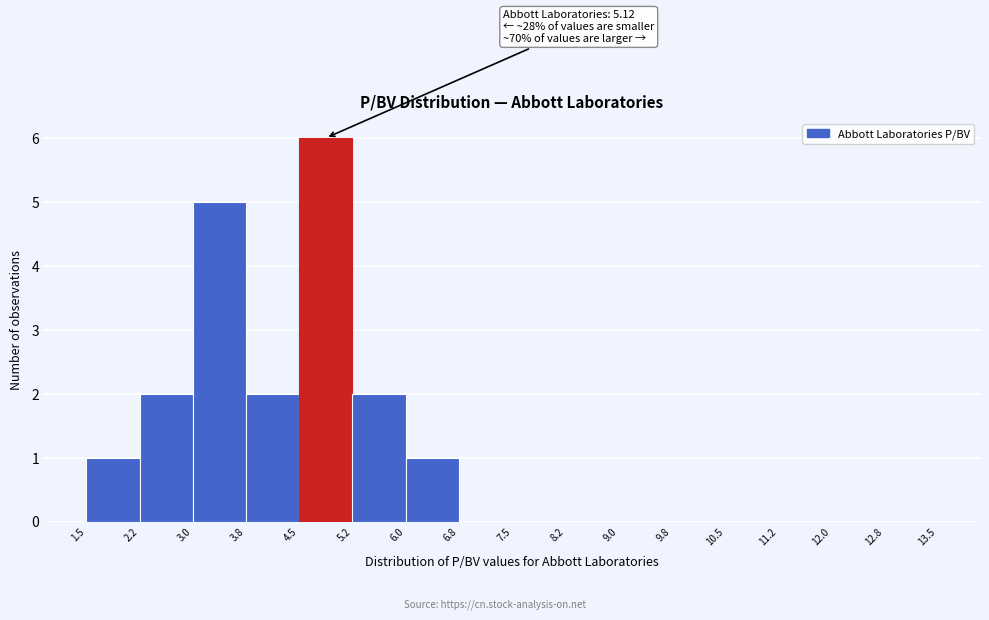

Over which range of the x-axis is the bar tallest?

4.5 to 5.2